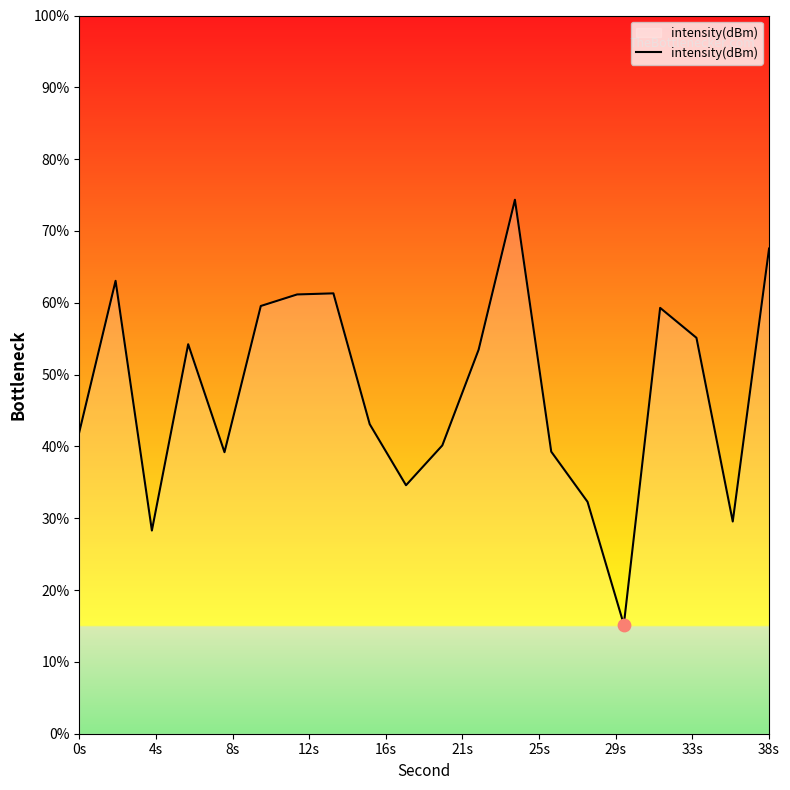

What is the smallest value displayed?

15.2